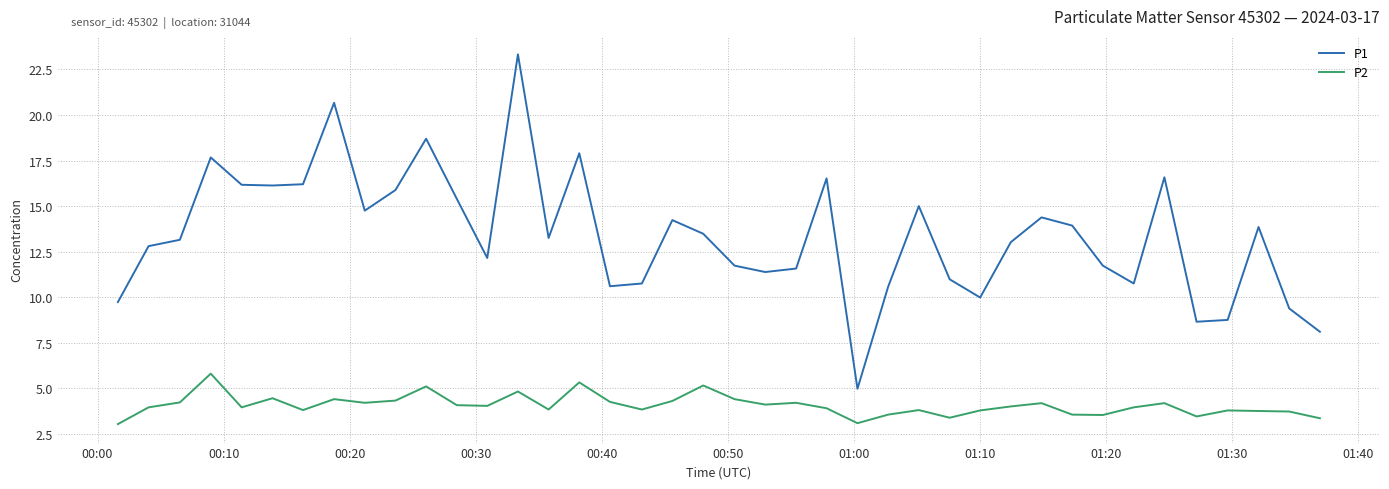

What is the lowest value of the P2 series?

3.0